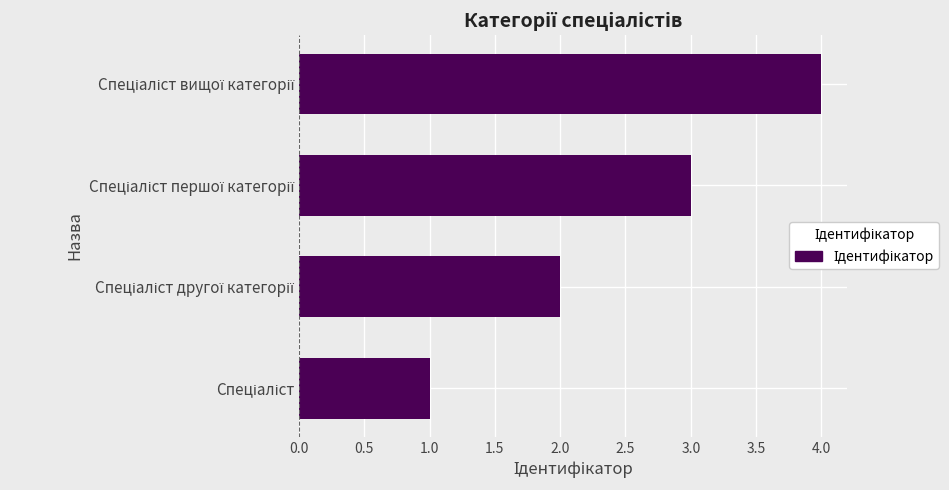

What is the sum of all values?

10